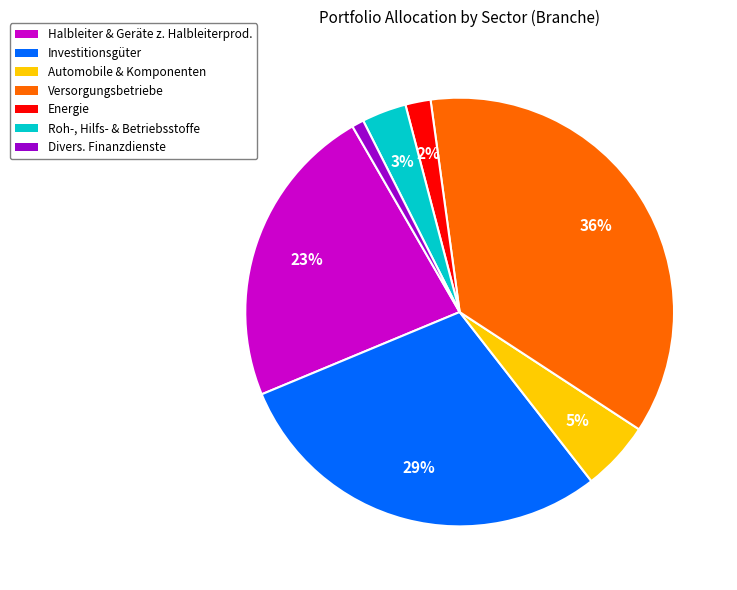

Rank the categories by value from highest to lowest.

Versorgungsbetriebe, Investitionsgüter, Halbleiter & Geräte z. Halbleiterprod., Automobile & Komponenten, Roh-, Hilfs- & Betriebsstoffe, Energie, Divers. Finanzdienste